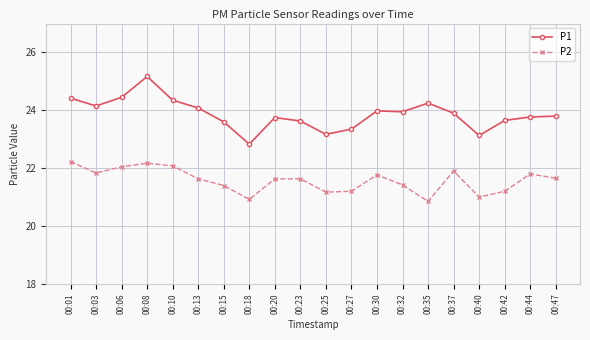

What is the maximum value for P2?

22.2